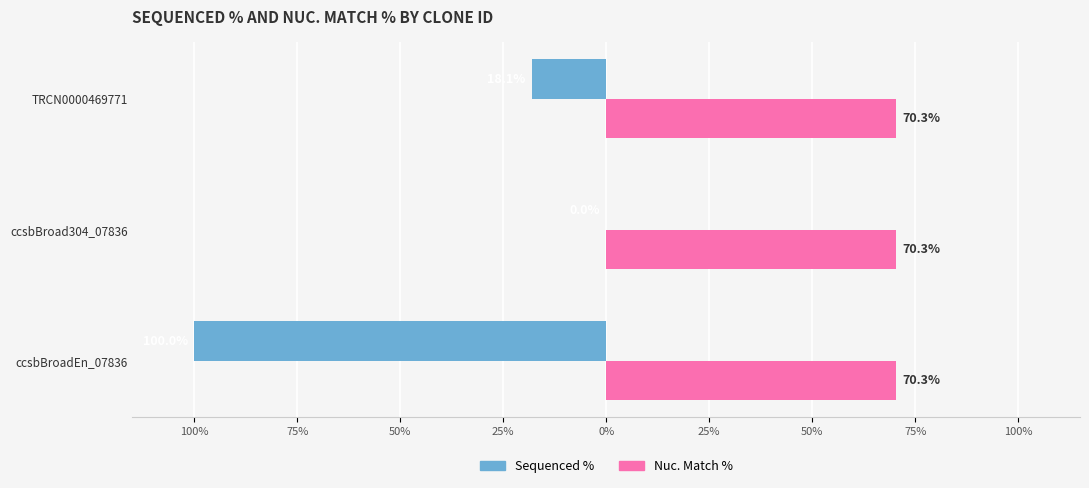

What are all the series names shown in the legend?

Sequenced %, Nuc. Match %